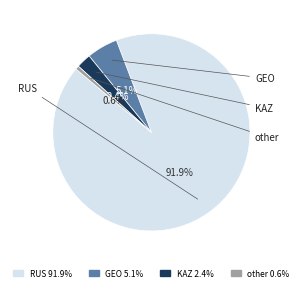

To the nearest percent, what percentage of the pie is KAZ?

2%